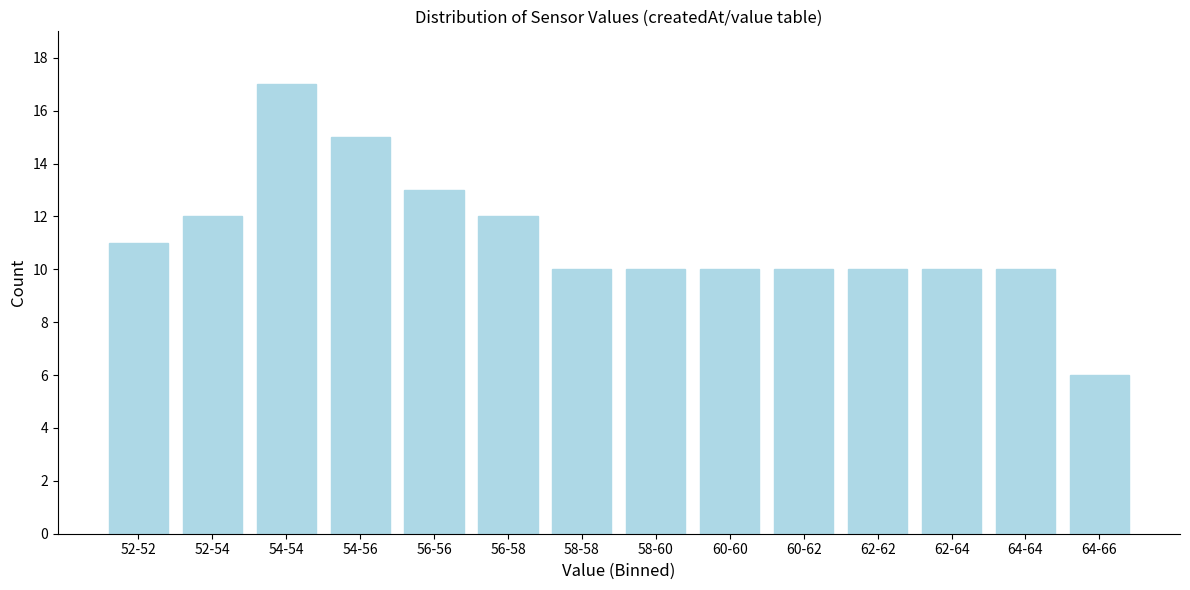

Reading left to right, transcribe all the data shown in this chart.

52-52=11	52-54=12	54-54=17	54-56=15	56-56=13	56-58=12	58-58=10	58-60=10	60-60=10	60-62=10	62-62=10	62-64=10	64-64=10	64-66=6